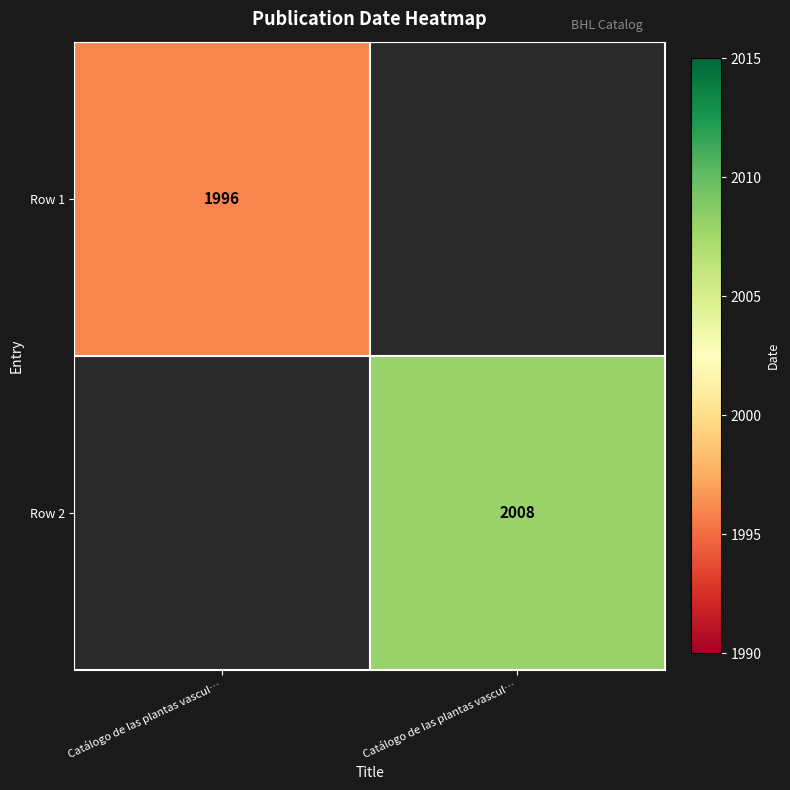

Where is Row 2 nearest to the value 1004?

Catálogo de las plantas vascul…